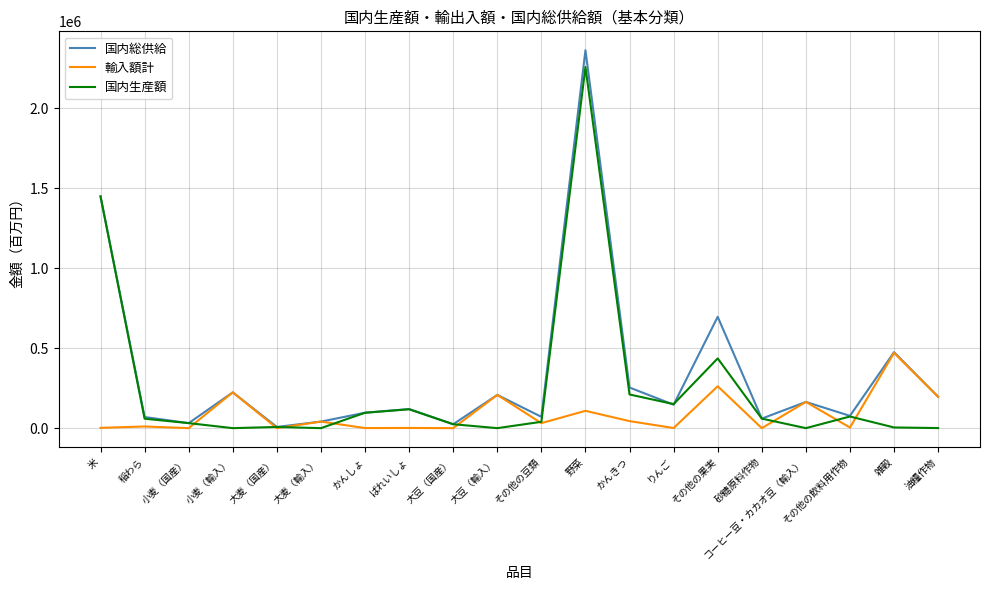

Which series has the largest total across all categories?

国内総供給